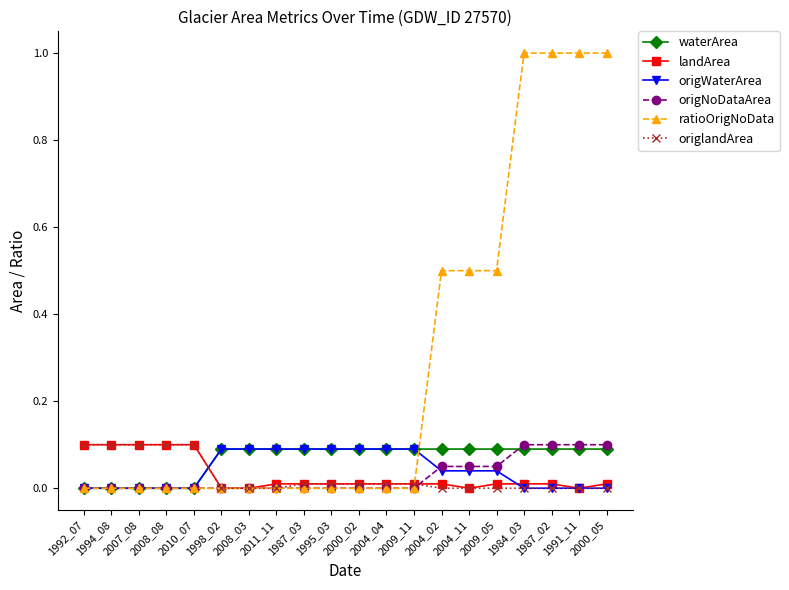

What is the label of the 9th point from the left?

1987_03